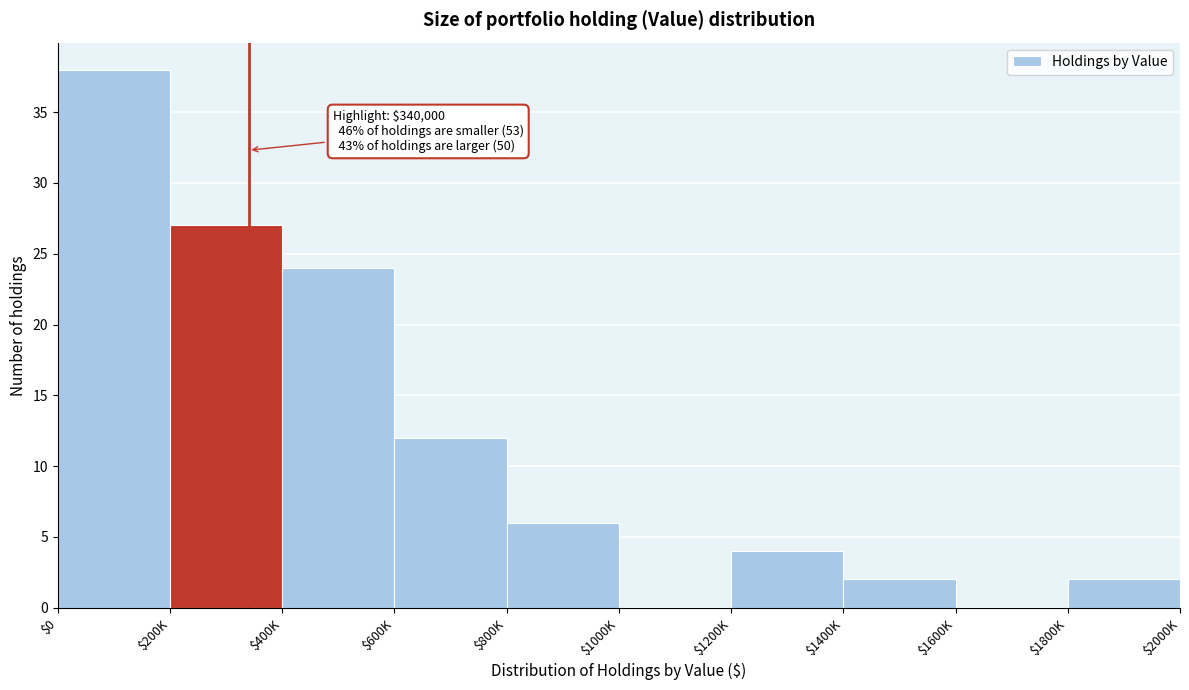

What is the sum of all values?

115